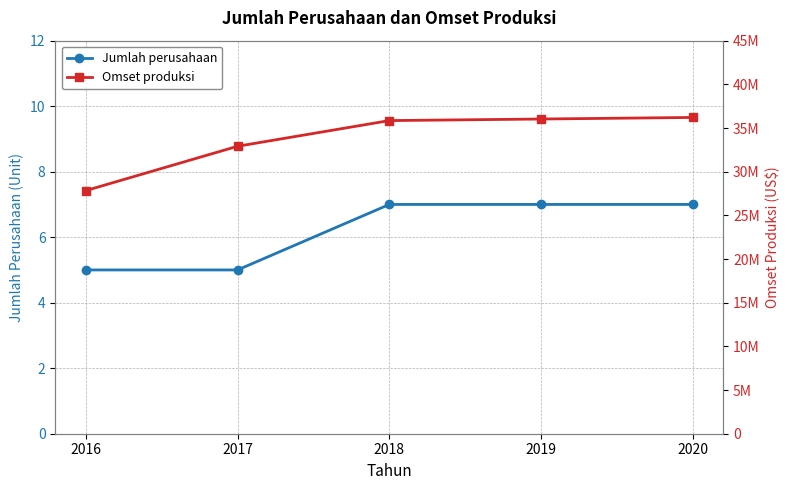

Reading right to left, list all the values displayed in this chart.

Jumlah perusahaan: 2020=7	2019=7	2018=7	2017=5	2016=5
Omset produksi: 2020=36210150	2019=36030000	2018=35850000	2017=32910000	2016=27830000